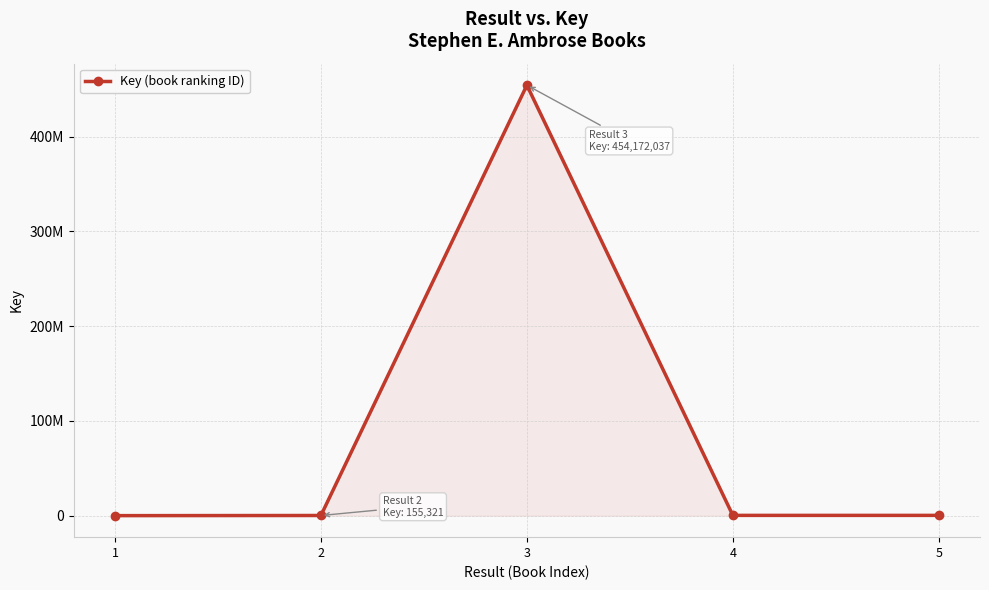

Reading left to right, what are all the values shown in this chart?

1=1935	2=155321	3=454172037	4=277837	5=277835